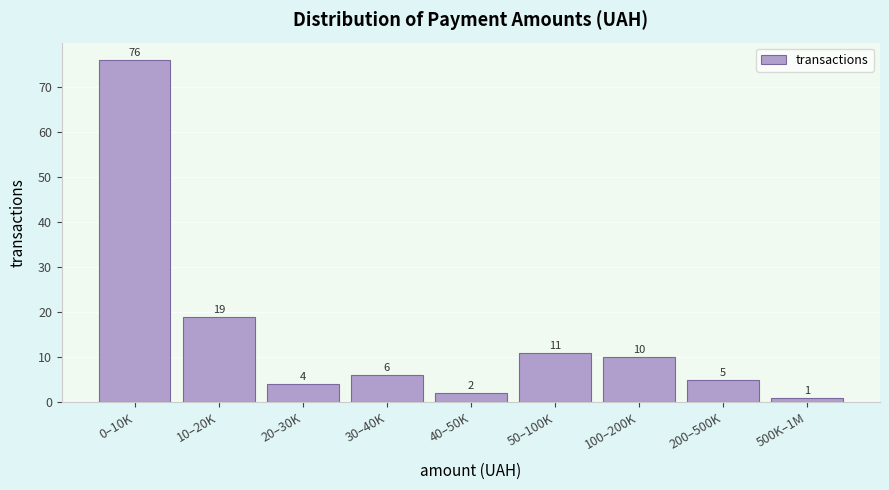

Reading left to right, transcribe all the data shown in this chart.

0–10K=76	10–20K=19	20–30K=4	30–40K=6	40–50K=2	50–100K=11	100–200K=10	200–500K=5	500K–1M=1